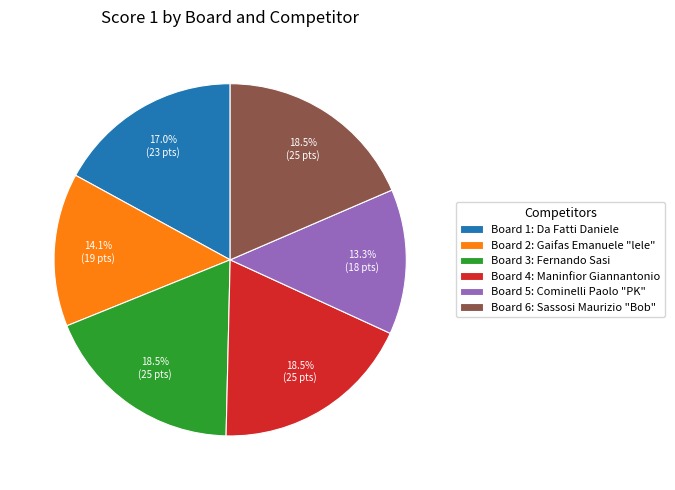

Does Board 1: Da Fatti Daniele represent more than half of the total?

No